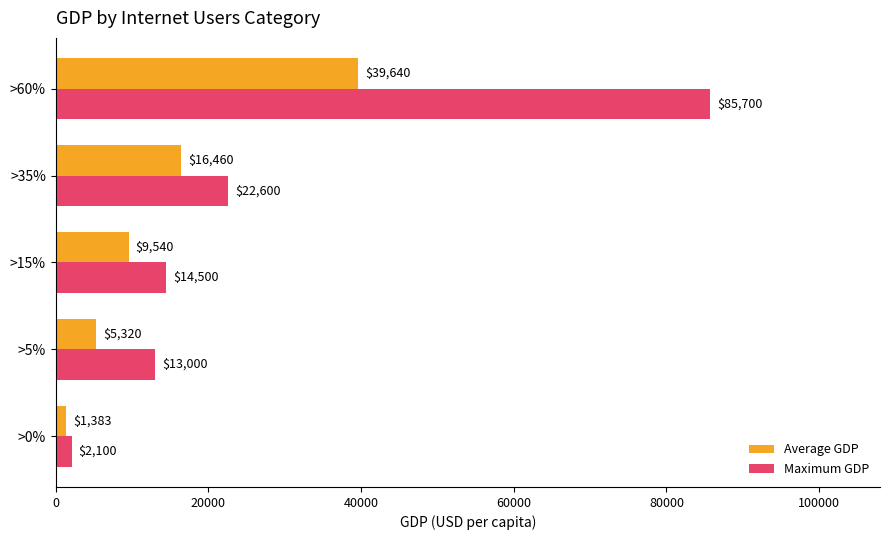

Which series has the widest spread of values?

Maximum GDP